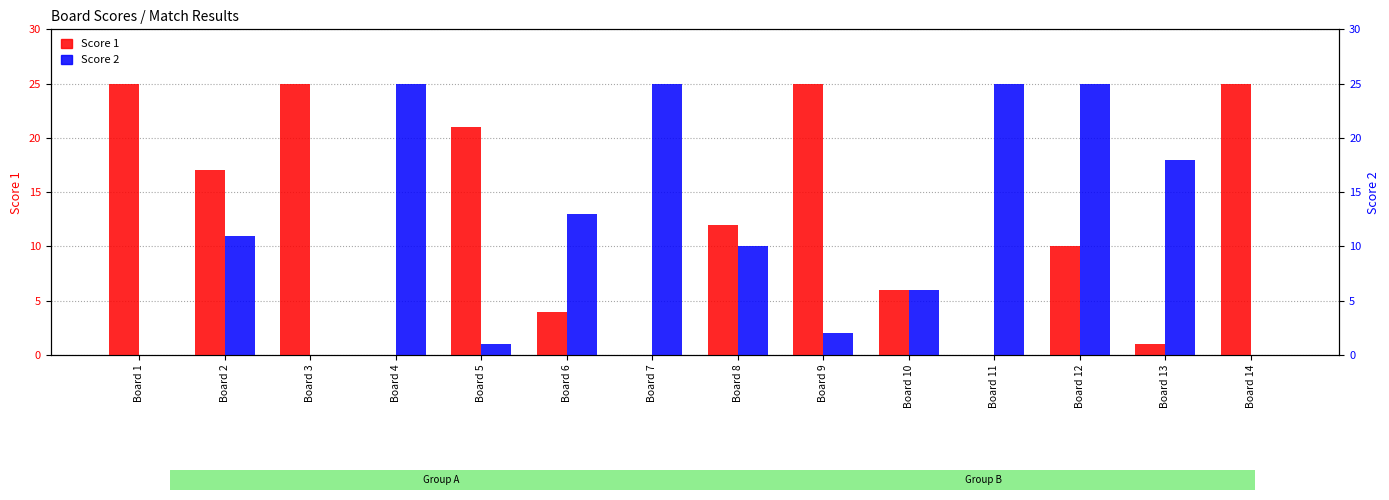

What is the sum of the Score 2 values at Board 5 and Board 12?

26